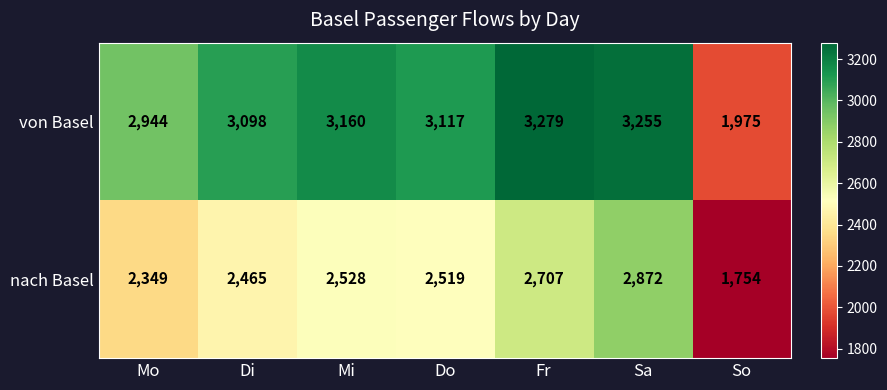

The von Basel series shows 5165 at Di. True or false?

False